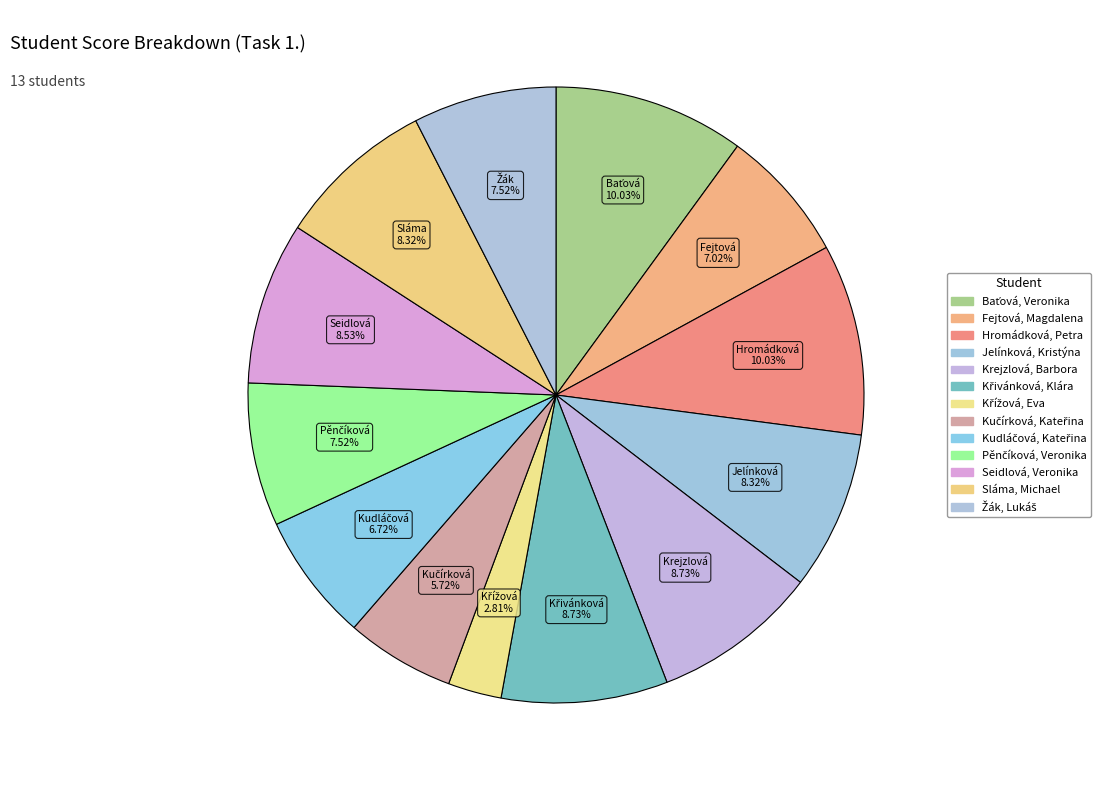

Which category has the biggest portion of the pie?

Baťová, Veronika